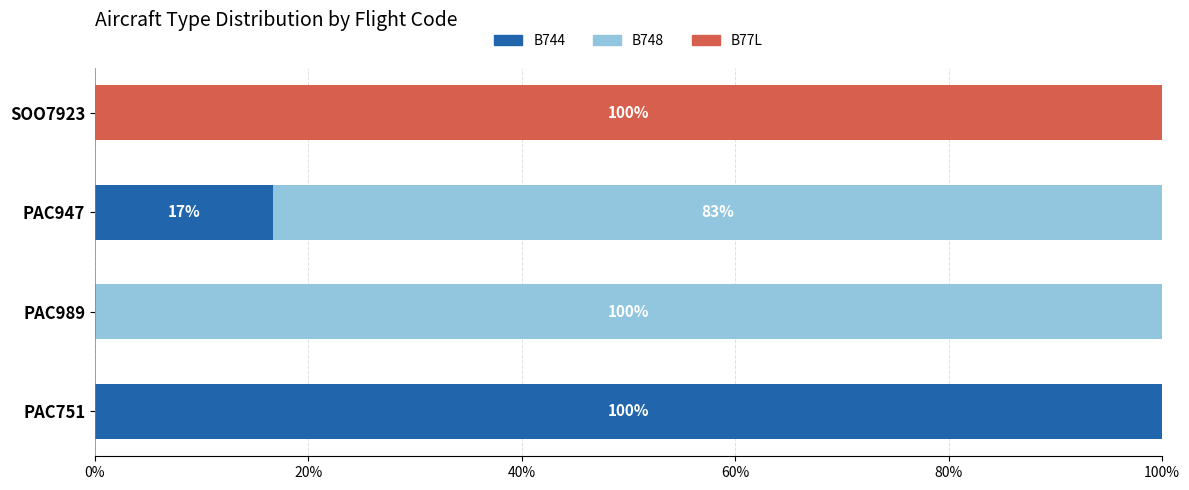

Is it true that B744 equals 0.0 at PAC989?

True